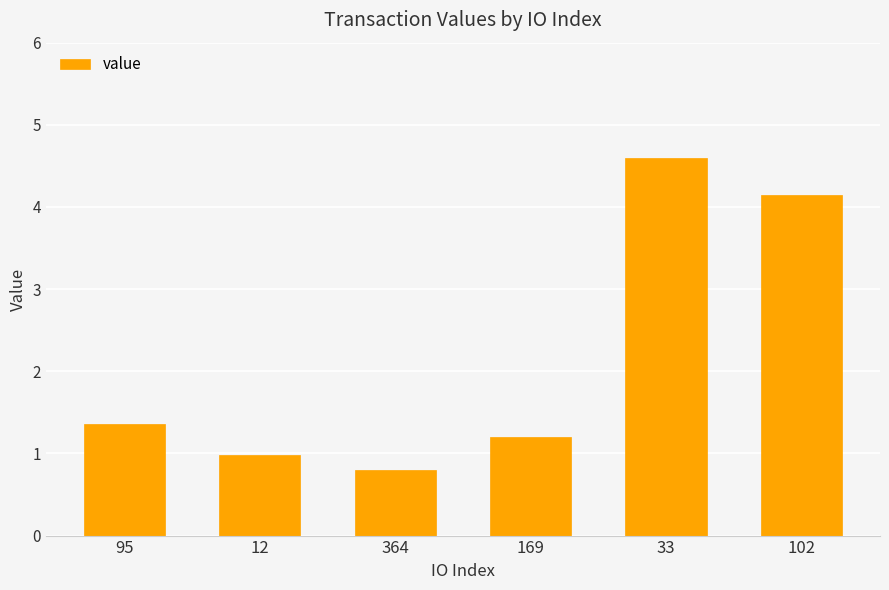

What is the difference between the maximum and minimum values?

3.8